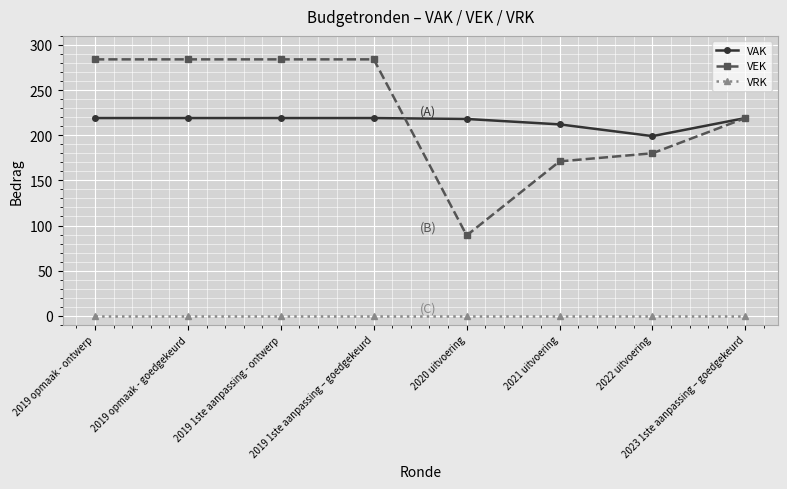

Rank the series by their maximum value, from highest to lowest.

VEK, VAK, VRK